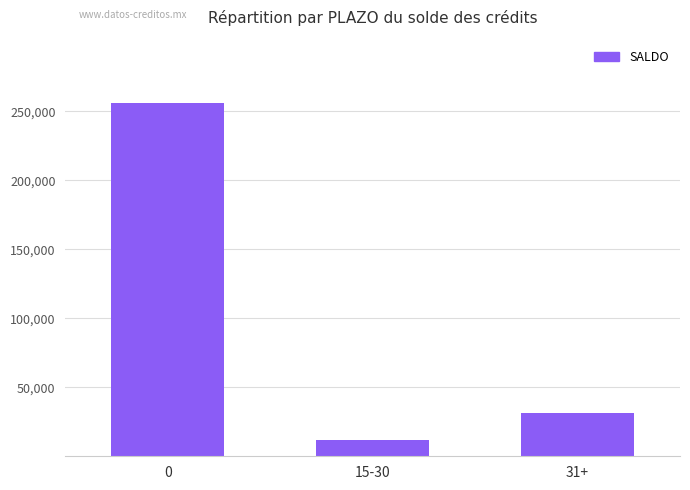

True or false: the data shows 31145.0 at 31+.

True